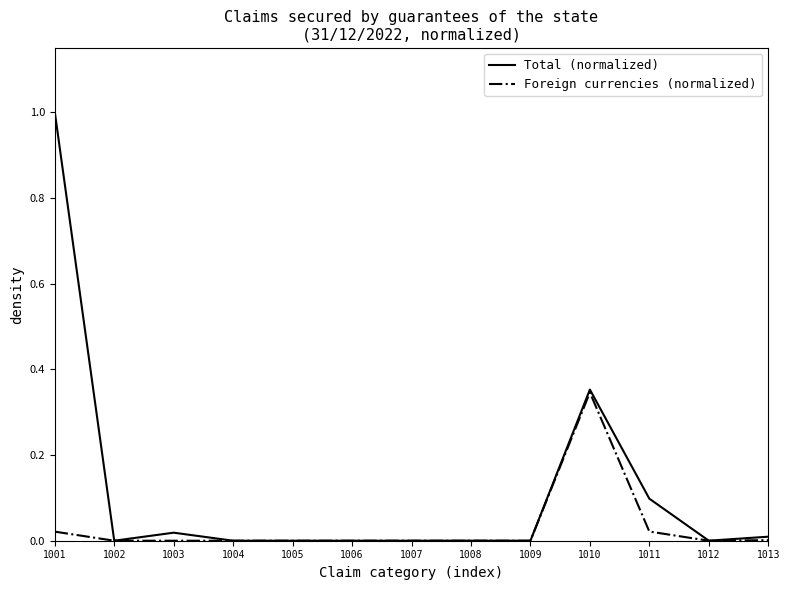

The value of Total (normalized) at 1009 is 0.6. True or false?

False